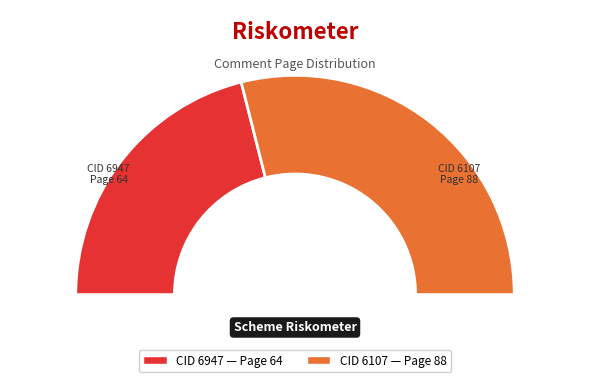

Rank the categories by value from lowest to highest.

6947, 6107